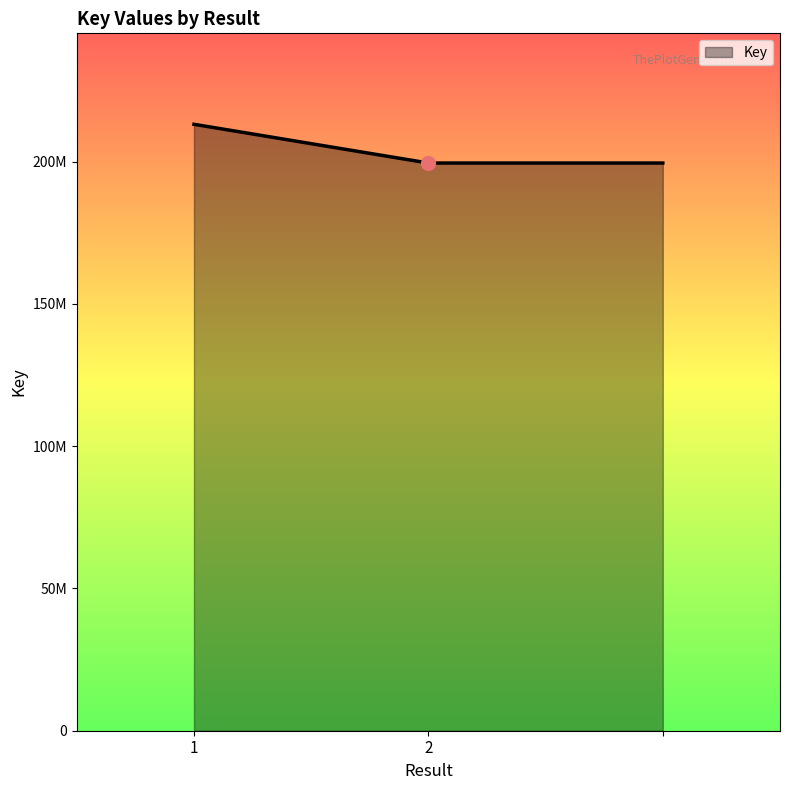

Does the chart have visible grid lines?

No